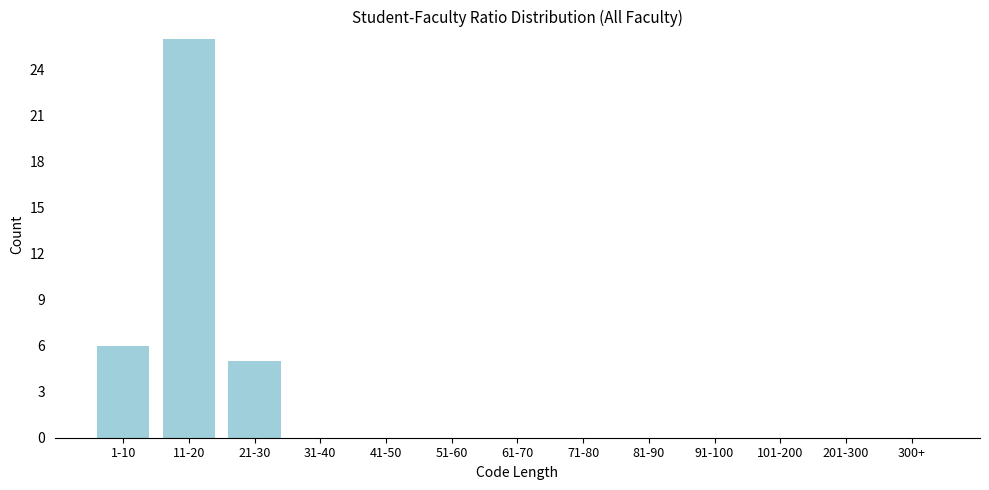

Reading left to right, transcribe all the data shown in this chart.

1-10=6	11-20=26	21-30=5	31-40=0	41-50=0	51-60=0	61-70=0	71-80=0	81-90=0	91-100=0	101-200=0	201-300=0	300+=0